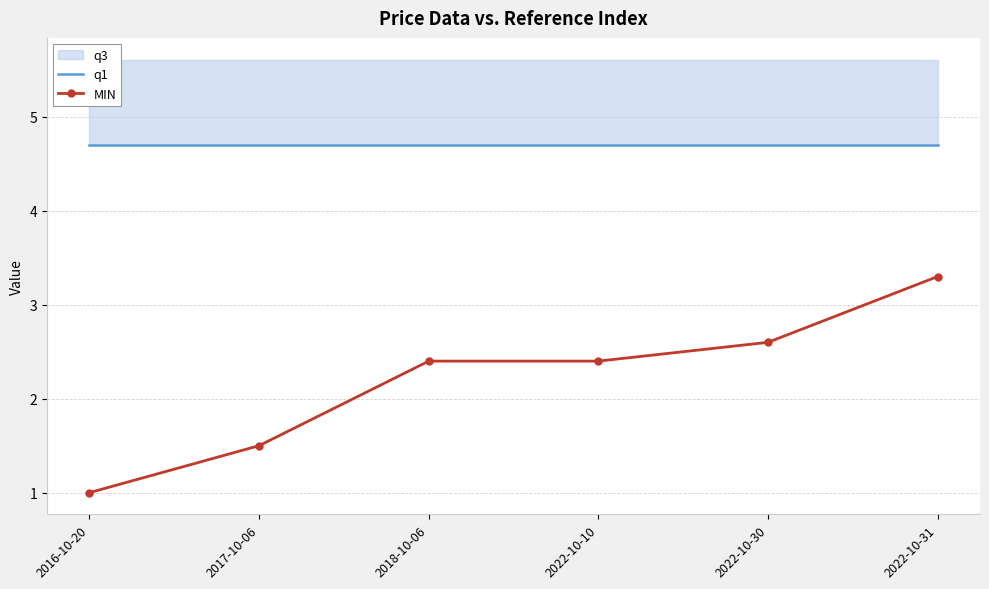

At which category is the sum across all series the highest?

2022-10-31